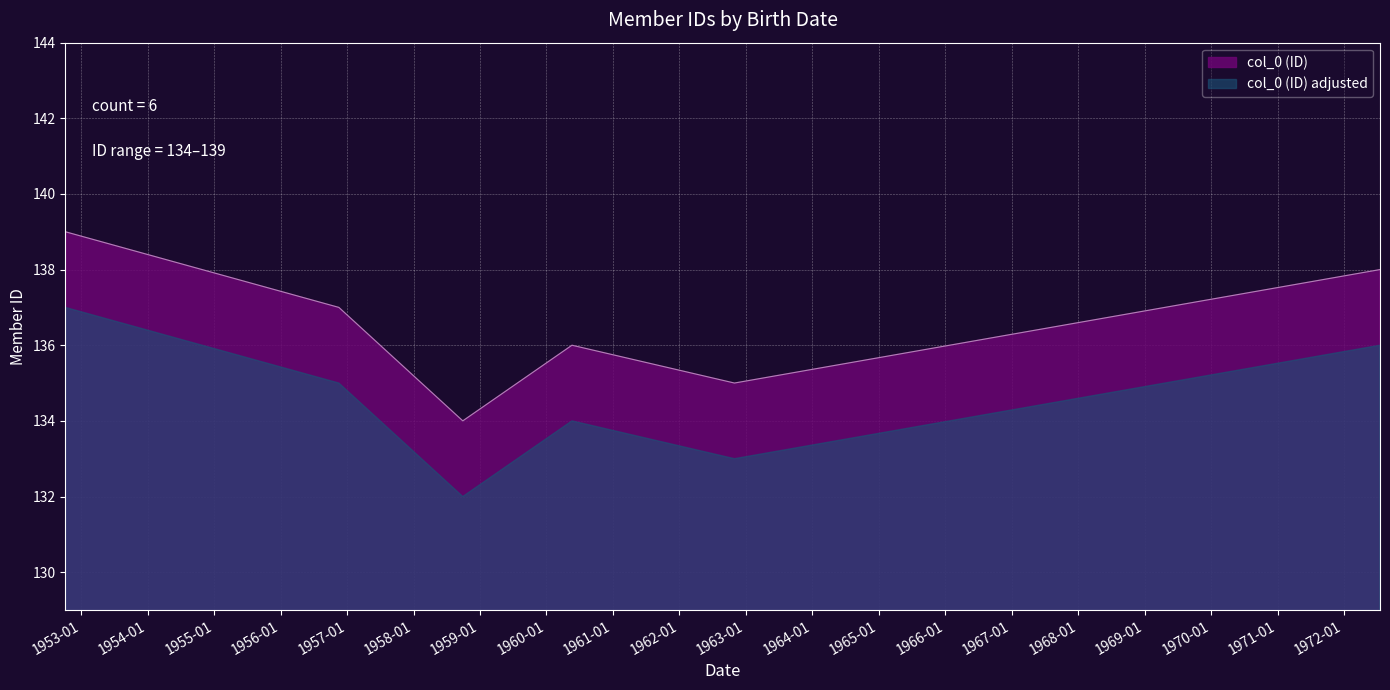

Which label corresponds to the largest value in the chart?

1952-10-05